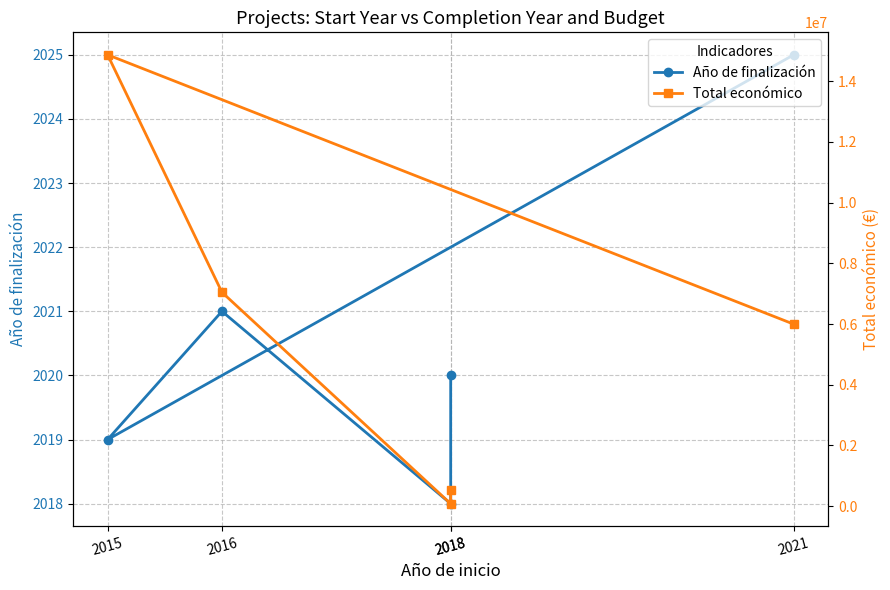

Where is the first local minimum for Total económico?

2018